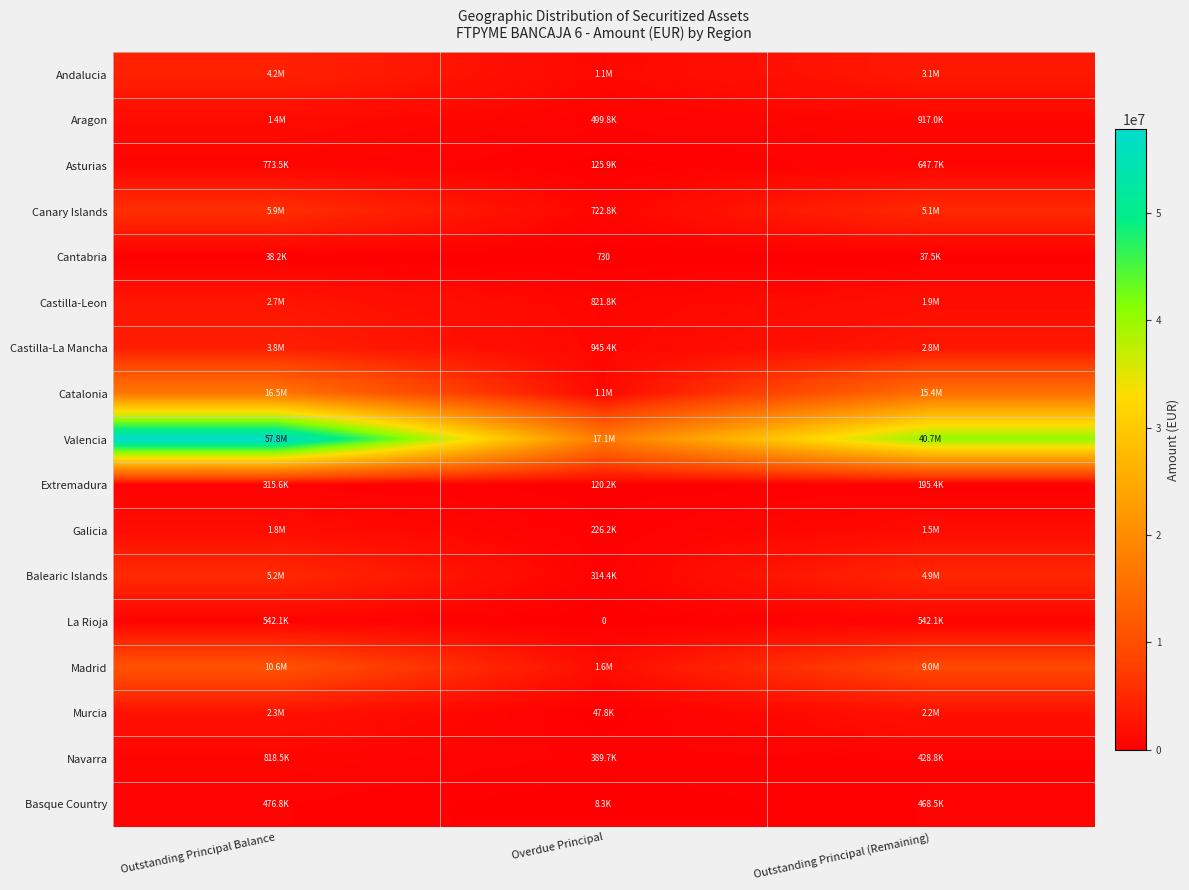

Where does the Extremadura series first go above 195440?

Outstanding Principal Balance